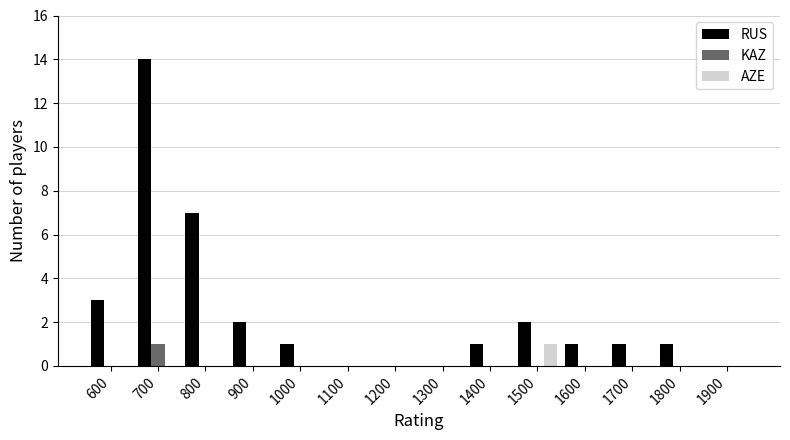

What is the sum of all KAZ values?

1